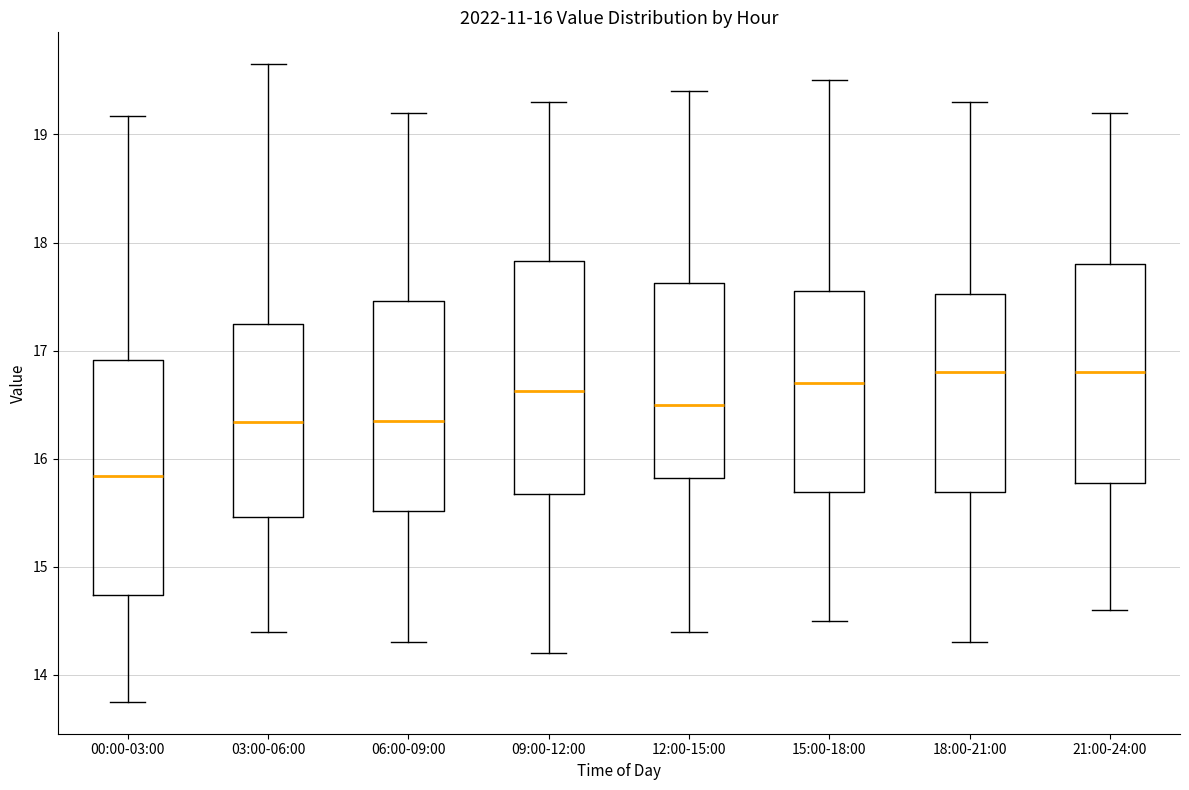

Which box's median line is the lowest?

00:00-03:00